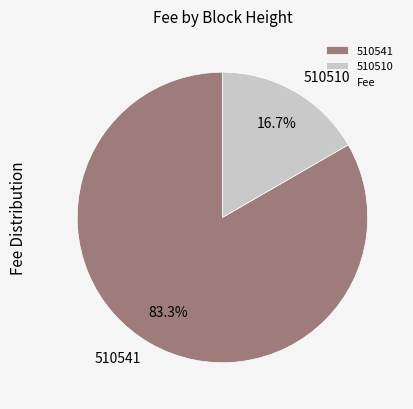

How many segments does this pie chart have?

2